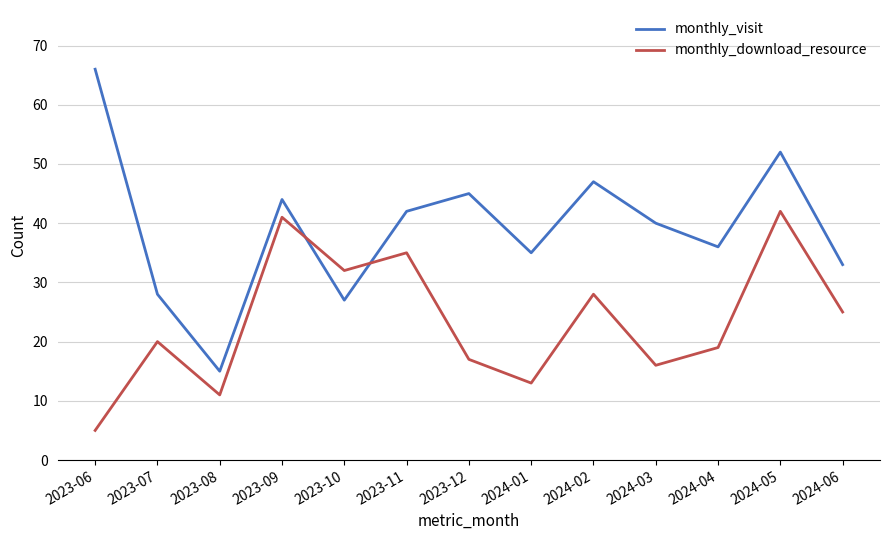

Rank the series by their average value, from lowest to highest.

monthly_download_resource, monthly_visit